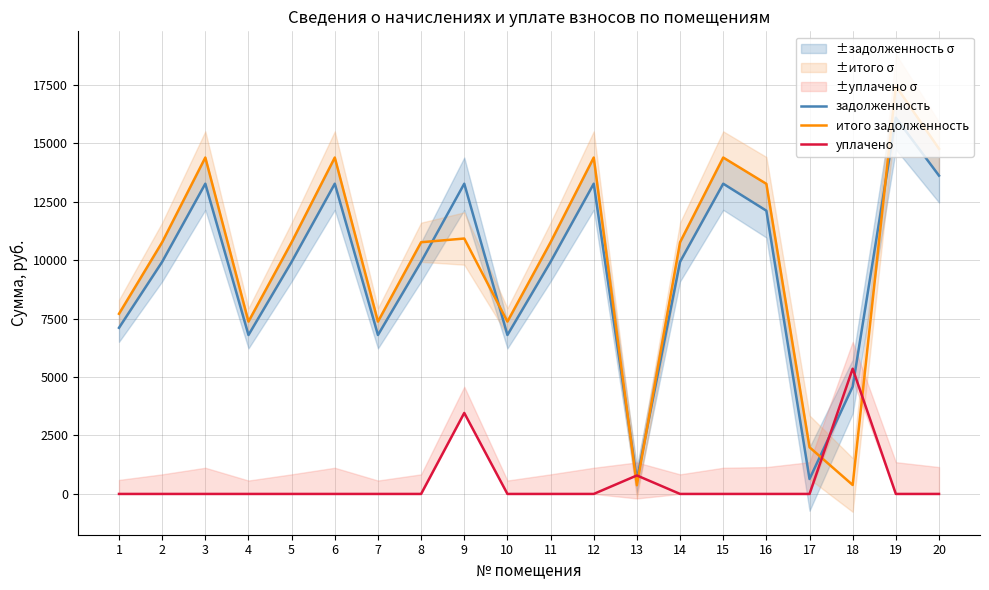

Reading left to right, list all the values displayed in this chart.

задолженность: 7104.0	9926.4	13267.2	6796.8	9926.4	13267.2	6796.8	9926.4	13267.2	6796.8	9926.4	13267.2	604.8	9926.4	13267.2	12112.8	638.3	4589.8	16089.6	13612.8
итого задолженность: 7703.4	10763.9	14386.6	7370.3	10763.9	14386.6	7370.3	10763.9	10922.6	7370.3	10763.9	14386.6	371.5	10763.9	14386.6	13261.4	1995.9	382.9	17447.2	14761.4
уплачено: 0.0	0.0	0.0	0.0	0.0	0.0	0.0	0.0	3464.0	0.0	0.0	0.0	790.6	0.0	0.0	0.0	0.0	5355.5	0.0	0.0